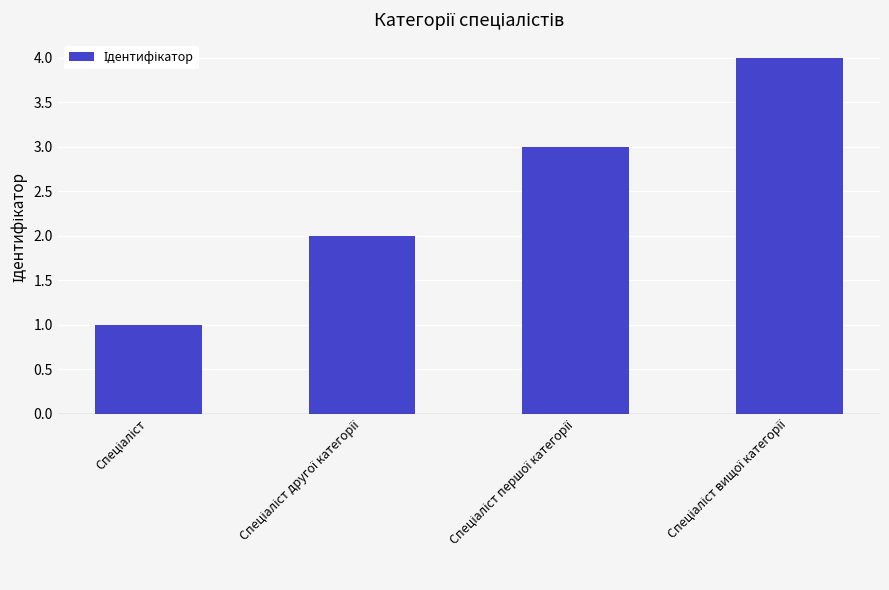

What is the difference between the maximum and minimum values?

3